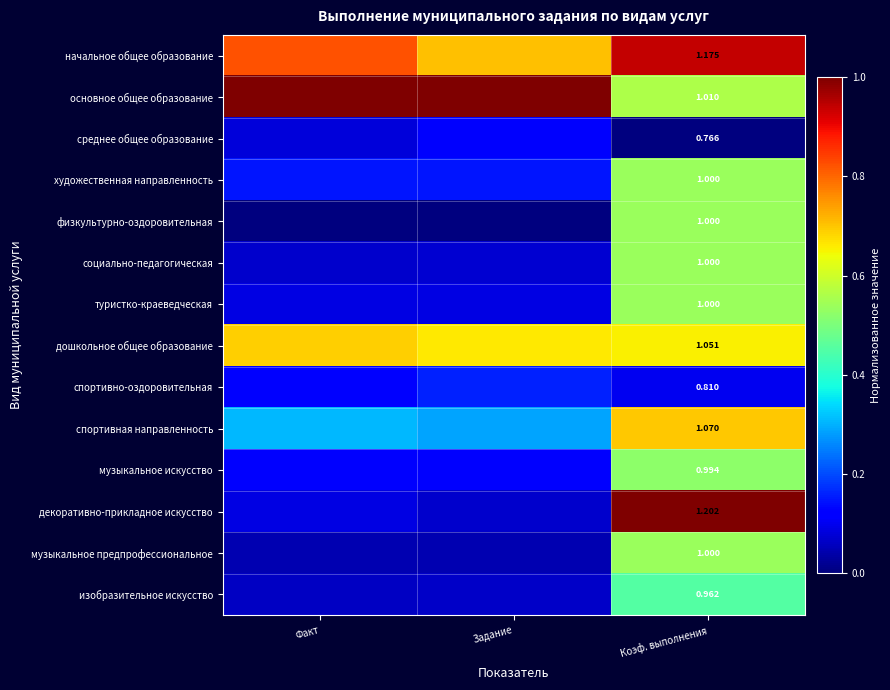

Which category has the highest value across all series?

Факт